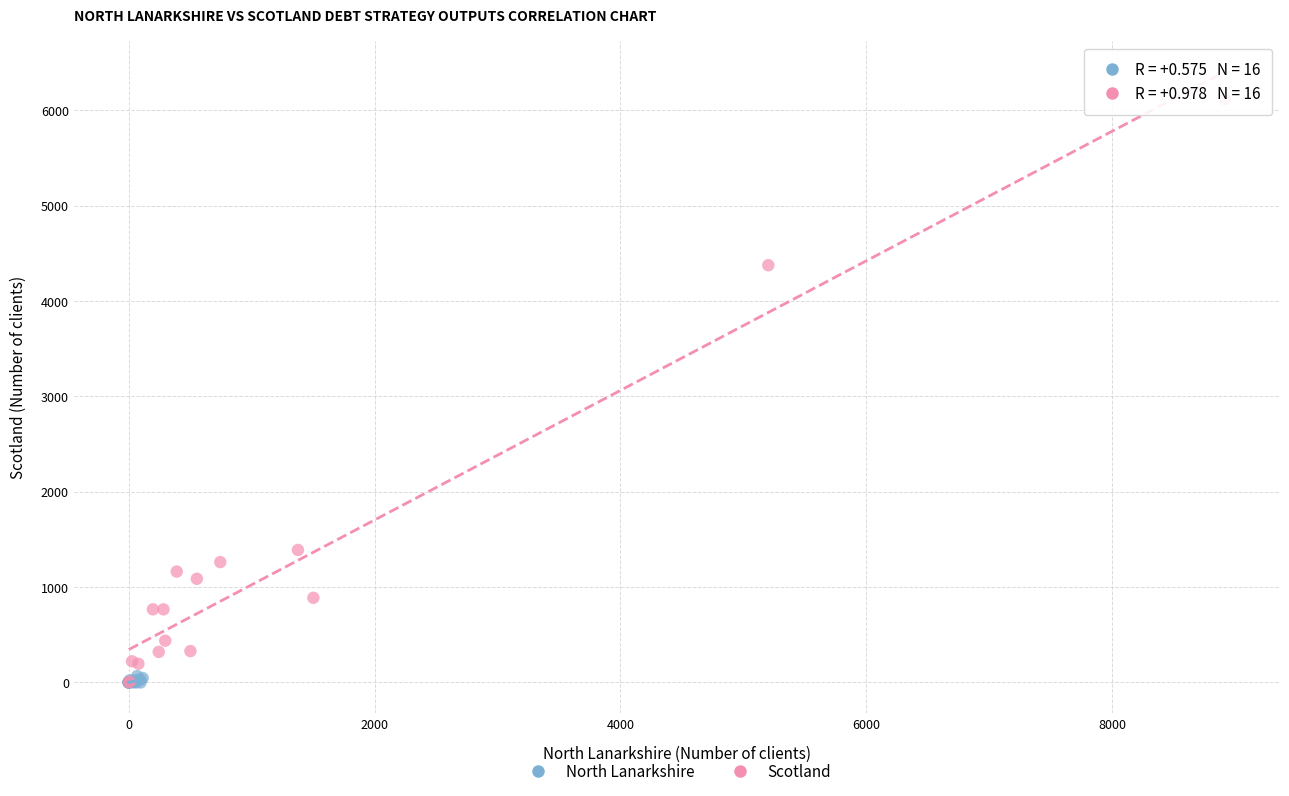

Which series reaches the maximum Y coordinate?

Scotland